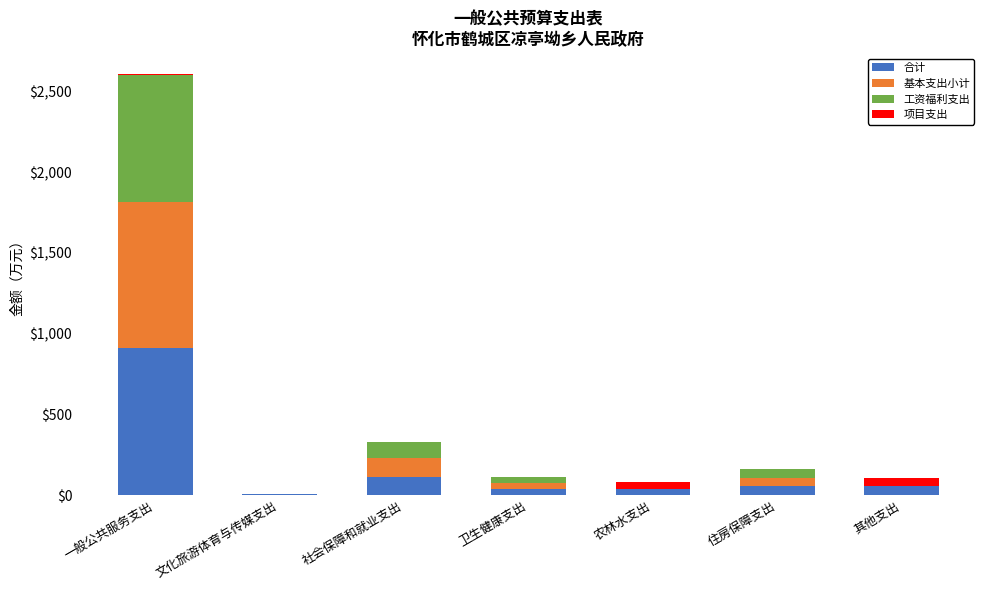

What is the sum of all 合计 values?

1215.2